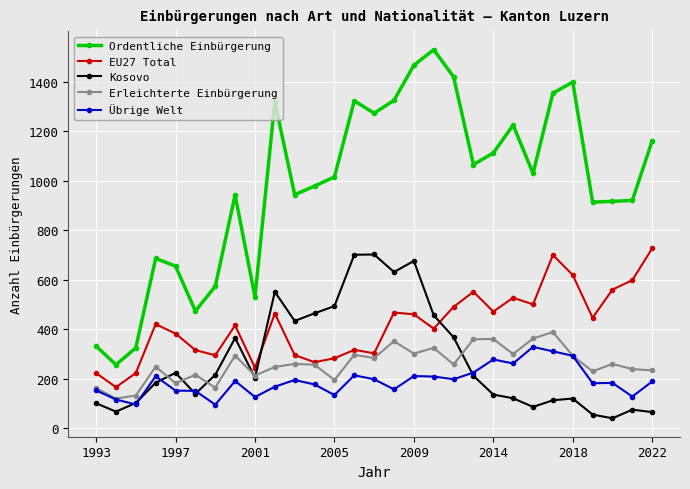

True or false: Ordentliche Einbürgerung has more than 2 interior local peaks.

True